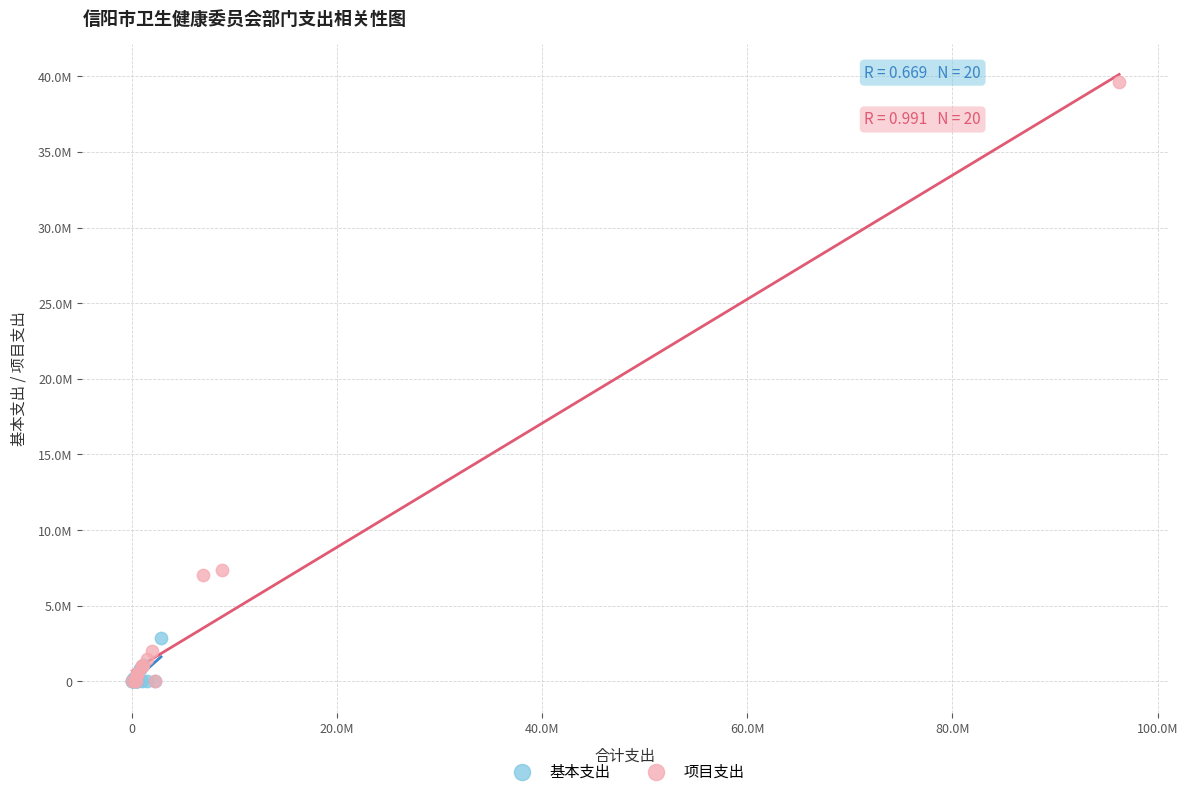

What are all the series names shown in the legend?

基本支出, 项目支出